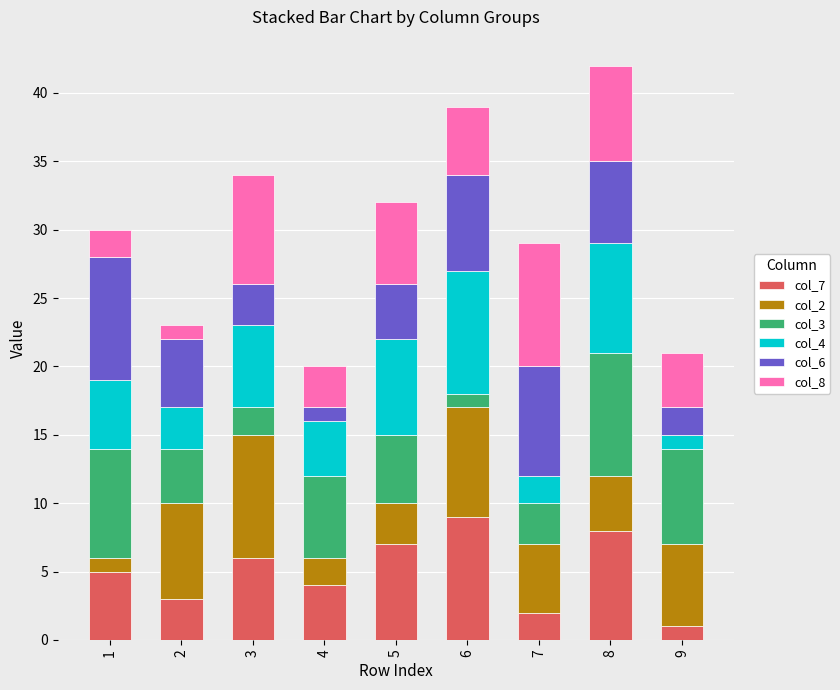

The col_7 series shows 10 at 5. True or false?

False